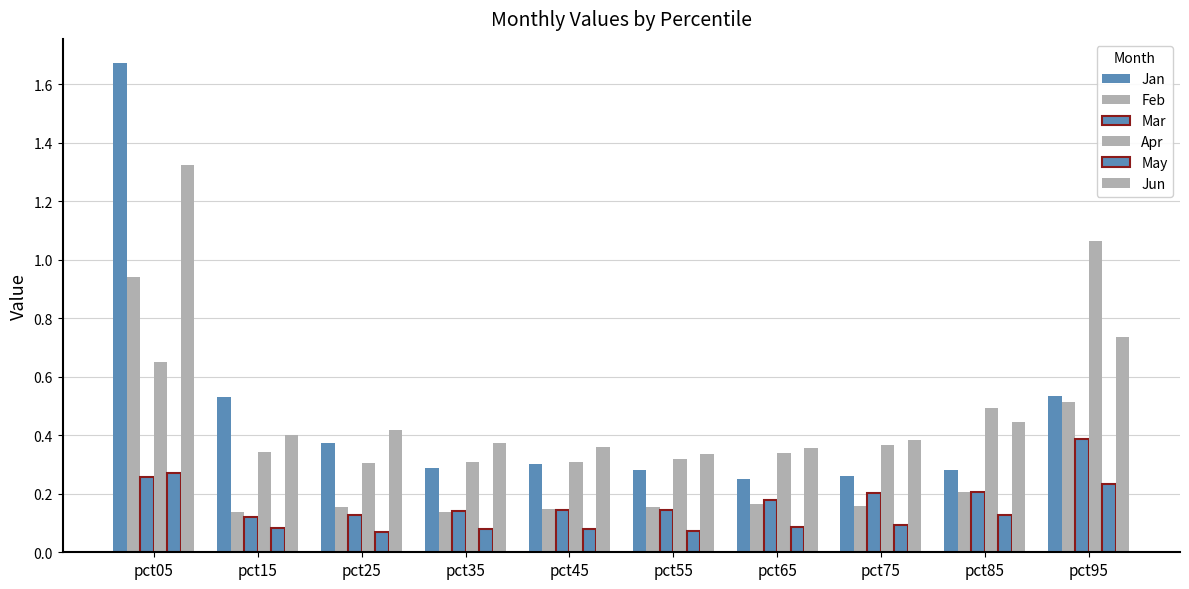

How many groups of bars are there?

10